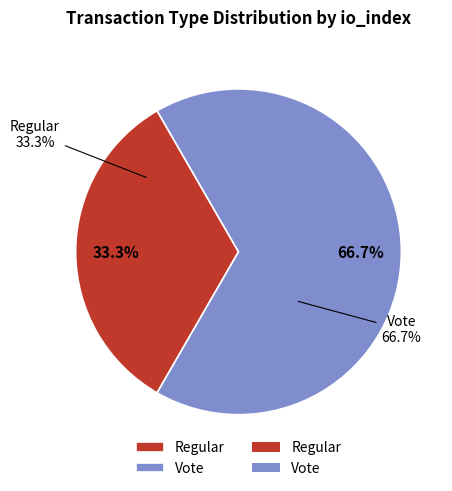

How many segments does this pie chart have?

2